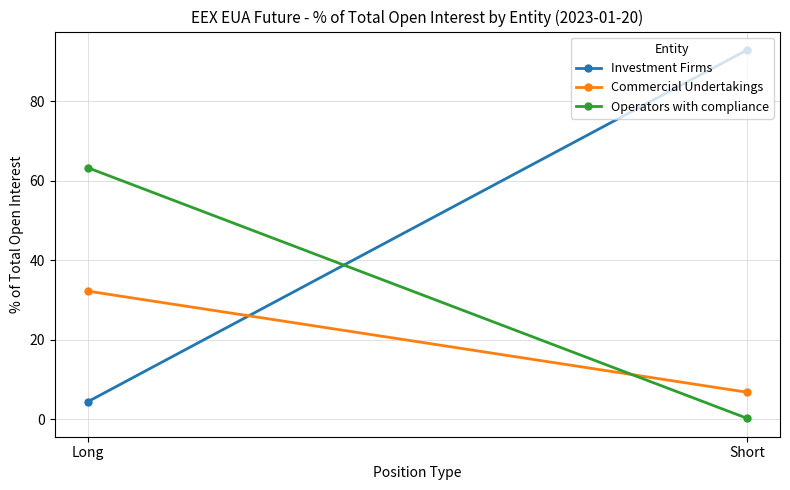

True or false: Commercial Undertakings has a value of 46.0 at Long.

False